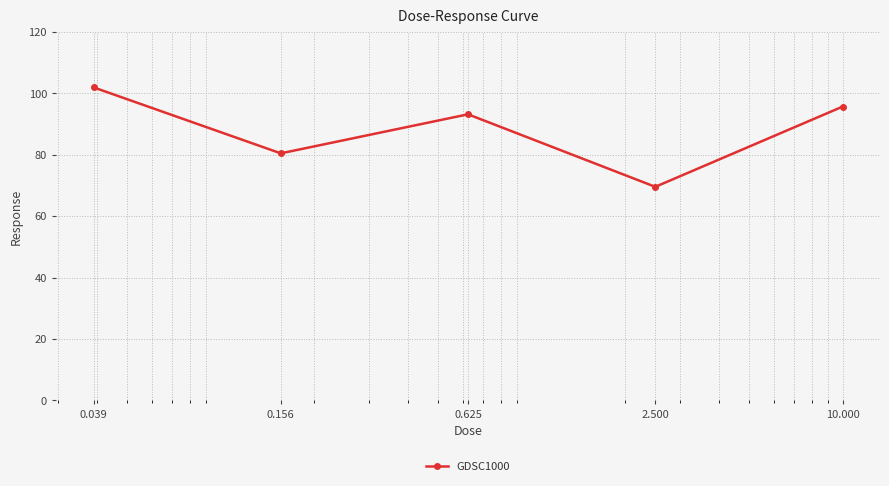

What is the difference between the maximum and second lowest values?

21.5